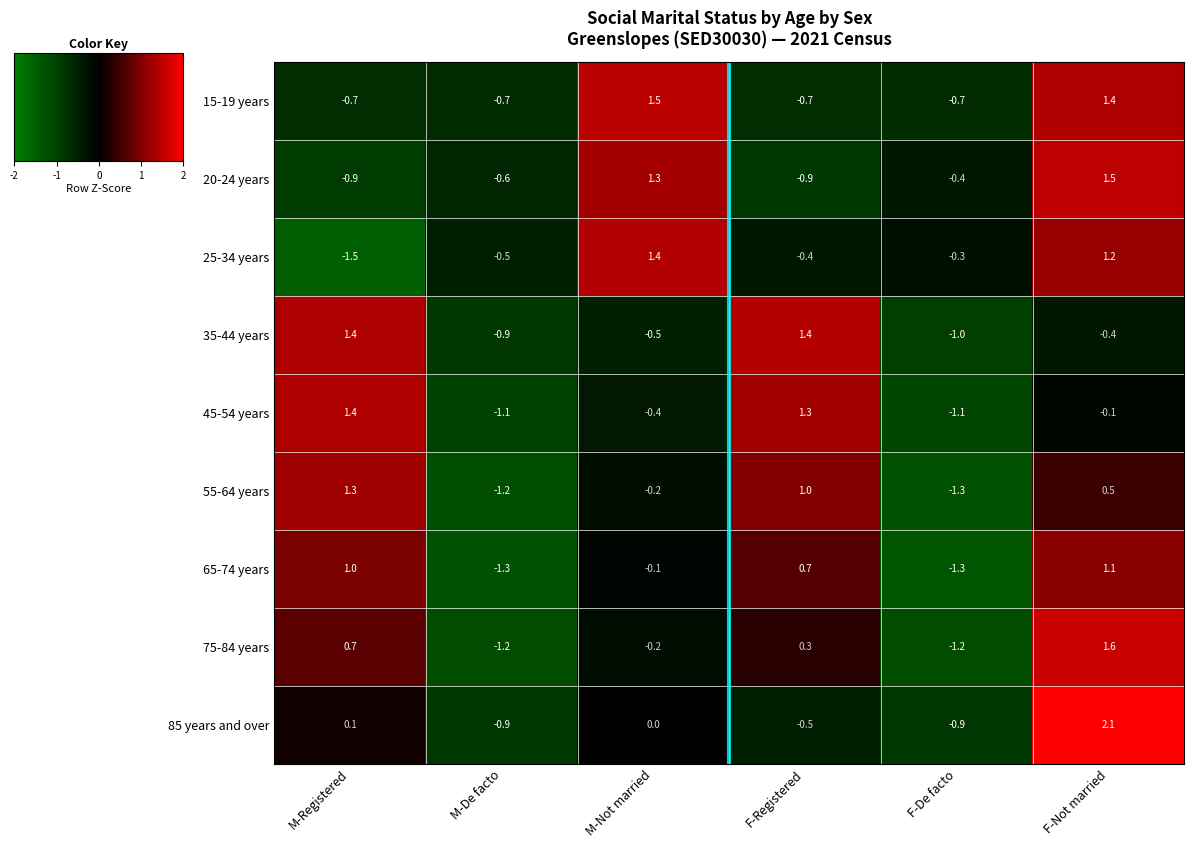

How many values in 55-64 years are below zero?

3